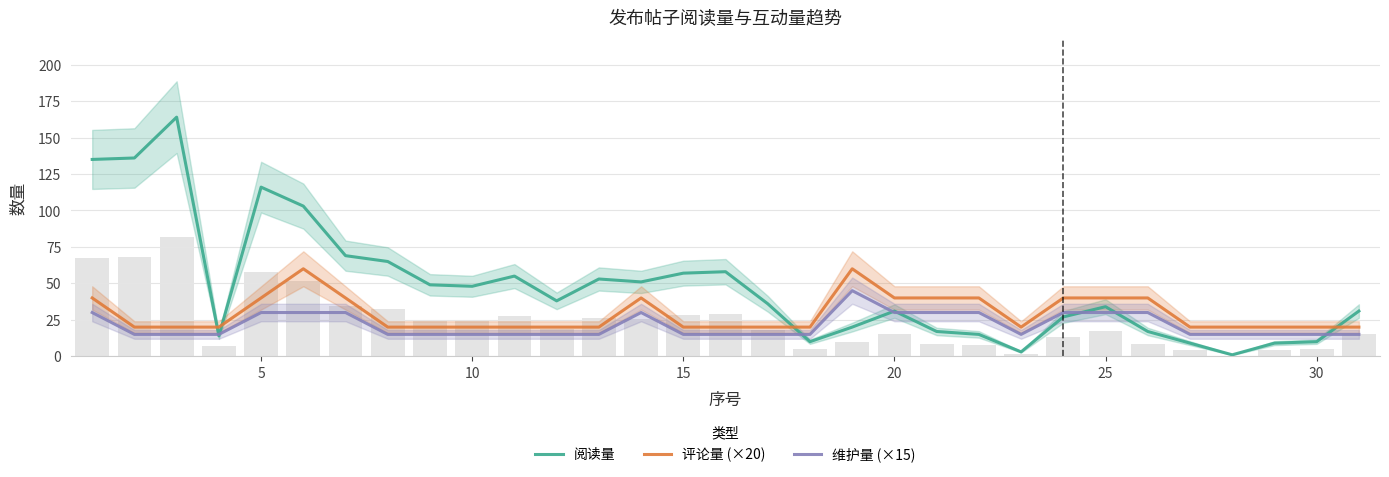

What are all the series names shown in the legend?

阅读量, 评论量 (×20), 维护量 (×15)